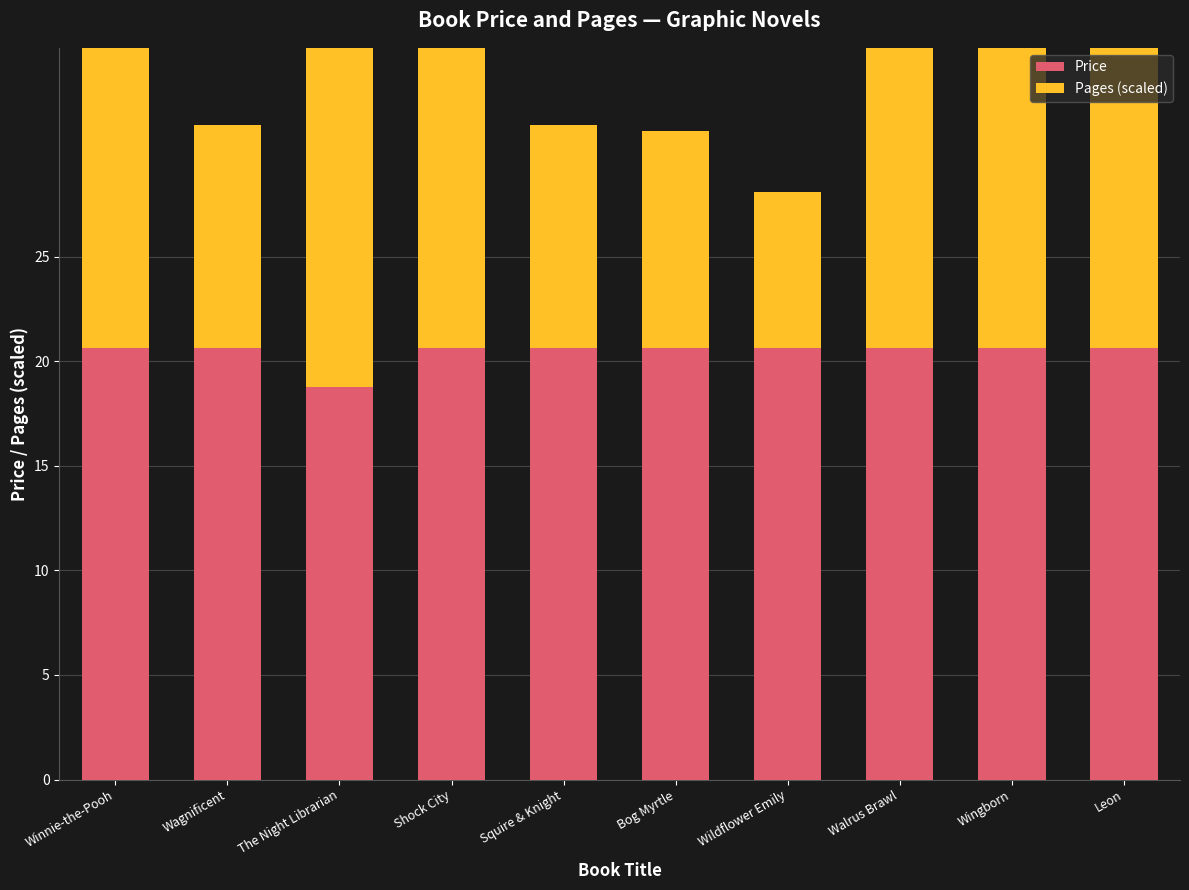

What is the average value of the Price series?

20.5